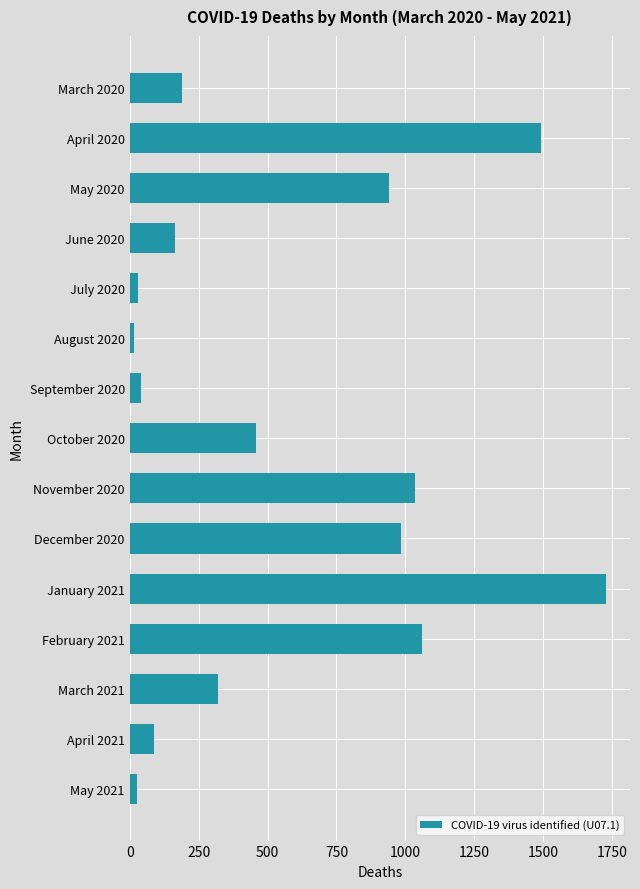

What is the difference between the second highest and second lowest values?

1466